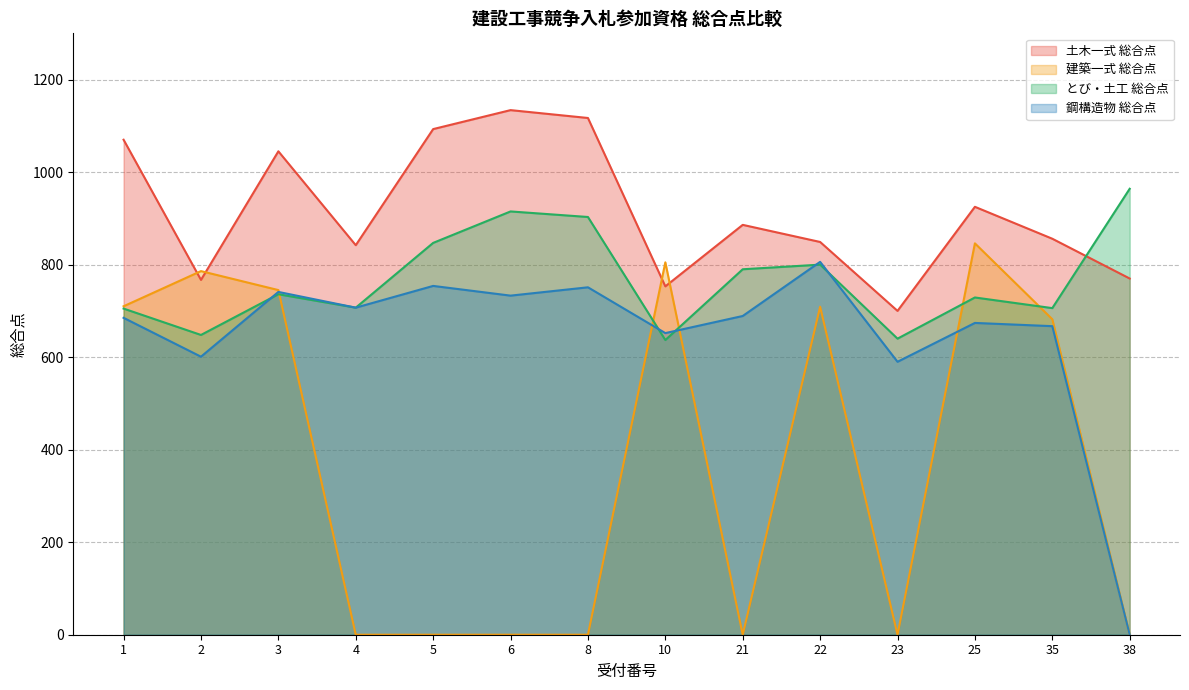

What is the average value of the 土木一式 総合点 series?

915